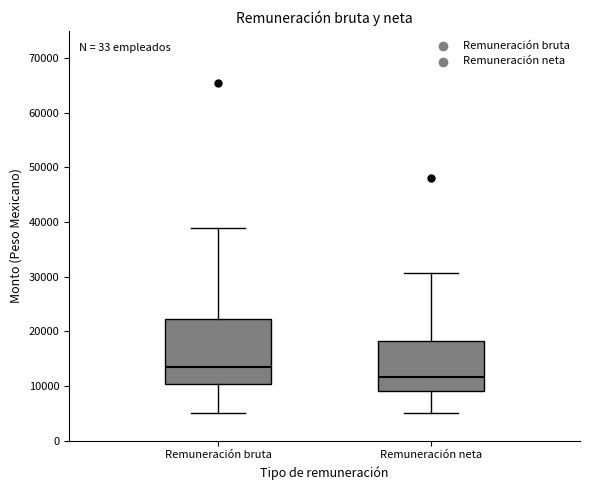

Reading left to right, read every box against the y-axis: the position of its median line, the range the box covers, and the ends of its whiskers. The values are not printed on the chart, so give them approximately, as read against the axis.

Remuneración bruta: median 13000, box 10000 to 22000, whiskers 5000 to 39000
Remuneración neta: median 12000, box 9000 to 18000, whiskers 5000 to 31000